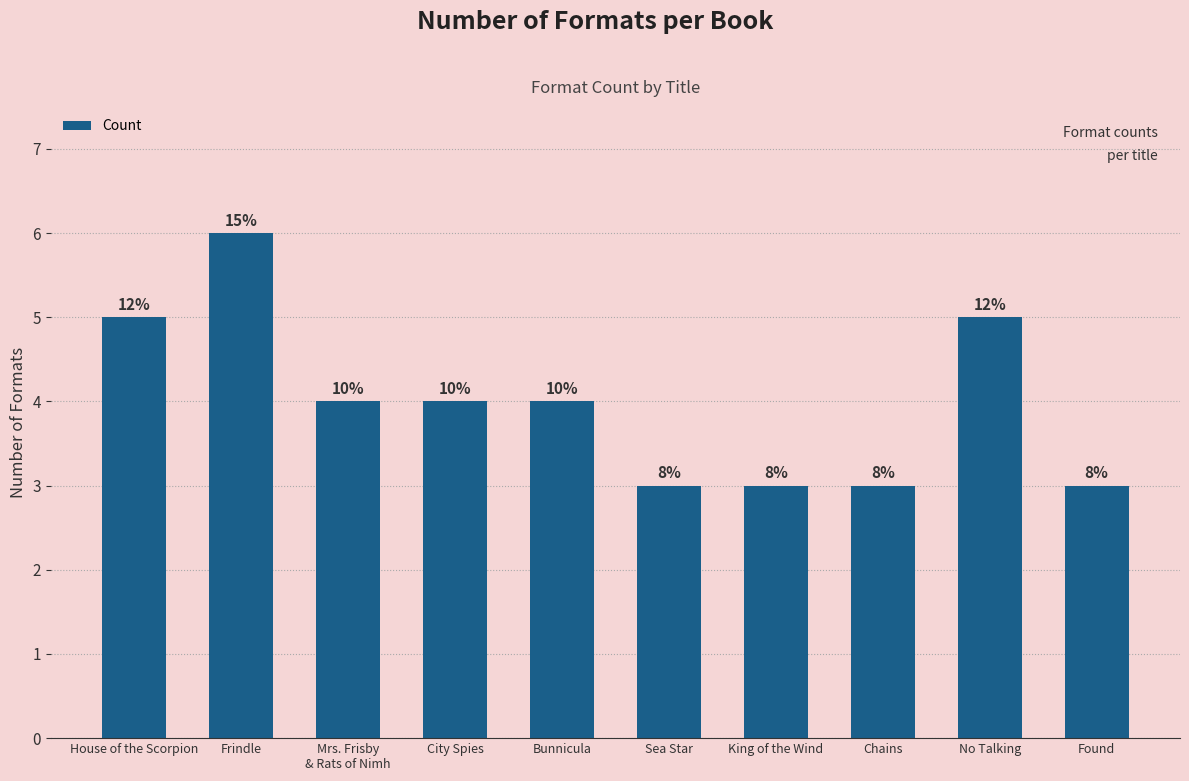

What position from the left is Found?

10